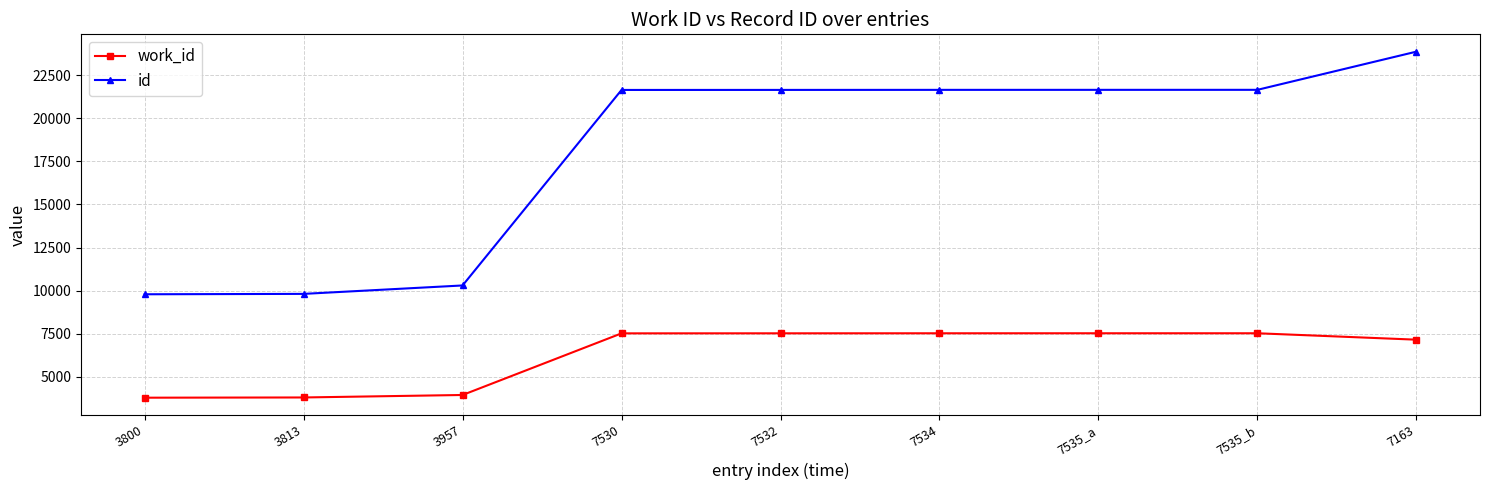

What is the sum of the work_id values at 3957 and 7535_a?

11492